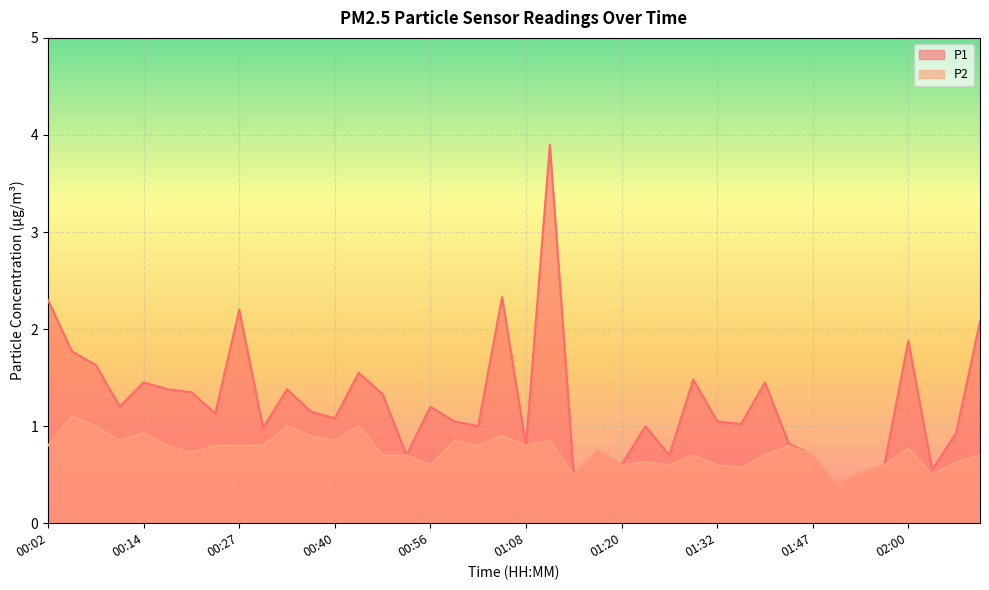

Is it true that P1 equals 1.6 at 00:08?

True